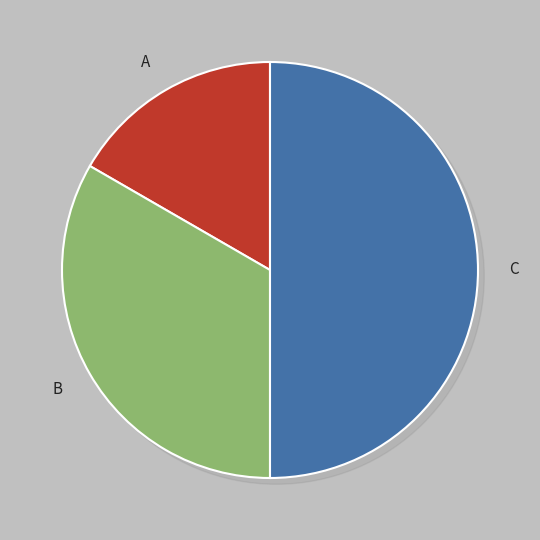

Does B account for over 50% of the chart?

No